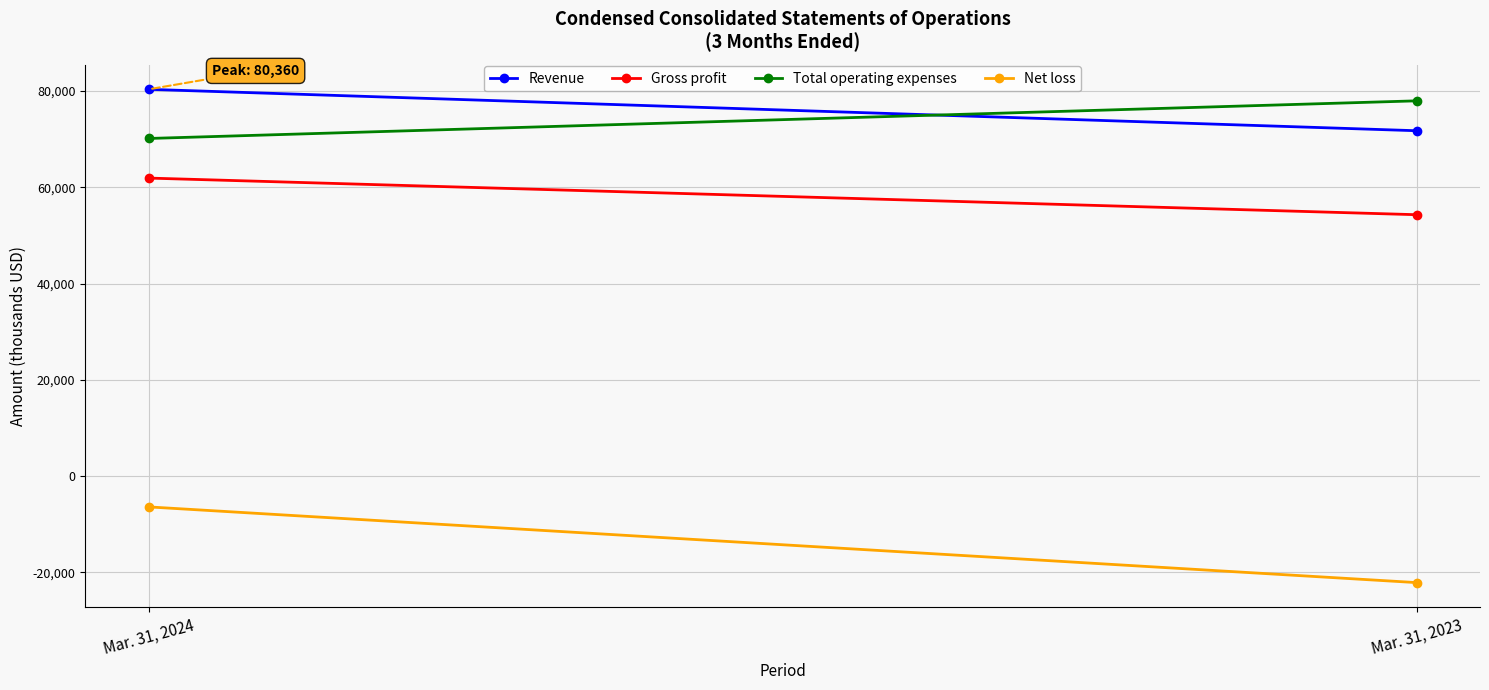

Reading left to right, list all the values displayed in this chart.

Revenue: 80360	71757
Gross profit: 61921	54311
Total operating expenses: 70149	77969
Net loss: -6392	-22120